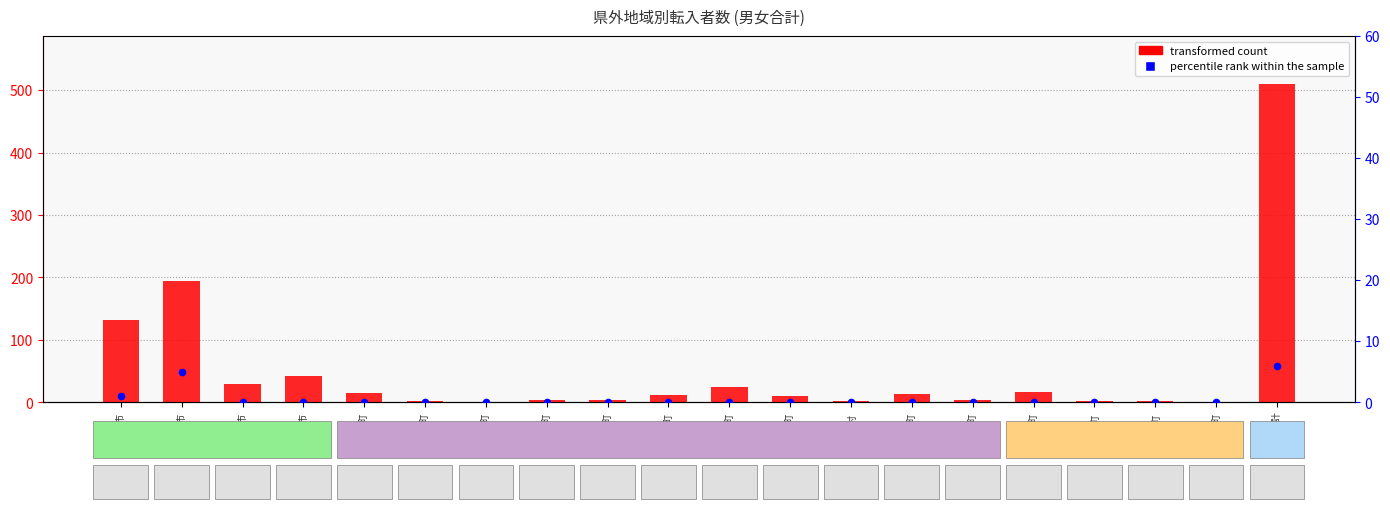

Which series contains the highest Y value?

transformed count